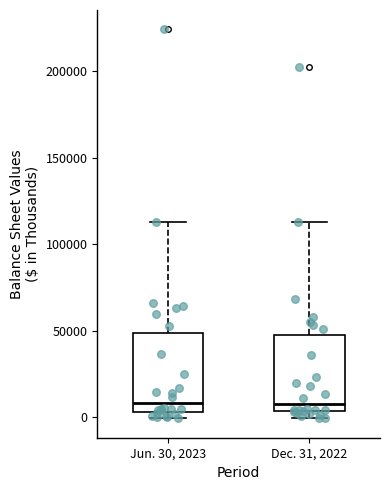

Reading left to right, read every box against the y-axis: the position of its median line, the range the box covers, and the ends of its whiskers. The values are not printed on the chart, so give them approximately, as read against the axis.

Jun. 30, 2023: median 10000, box 5000 to 50000, whiskers 0 to 115000
Dec. 31, 2022: median 10000, box 5000 to 45000, whiskers 0 to 115000